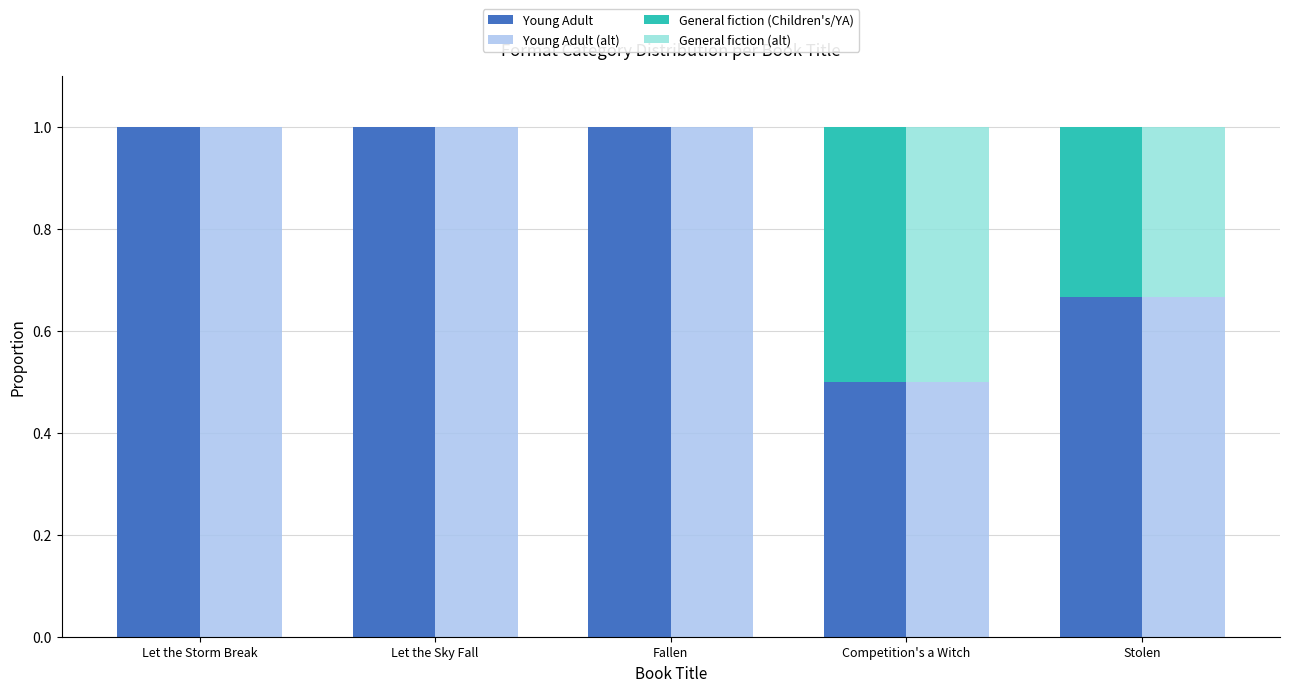

Read the Young Adult value at Stolen.

0.7